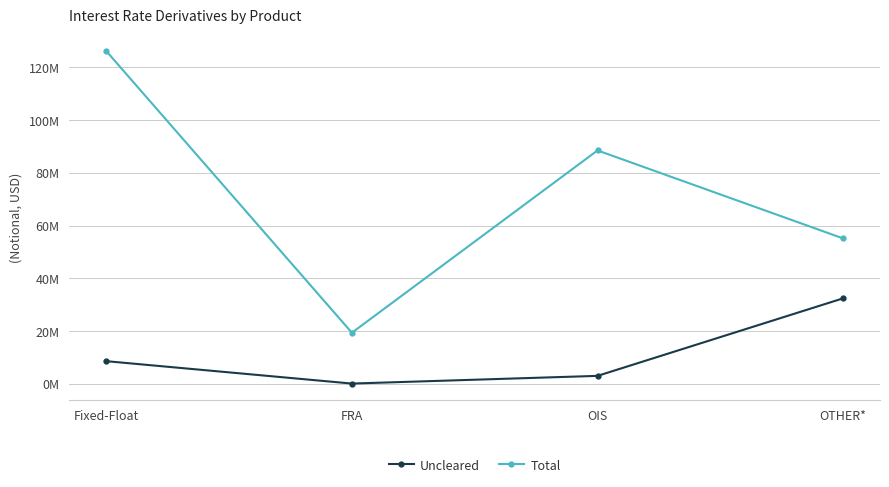

Which series has the largest range (max minus min)?

Total